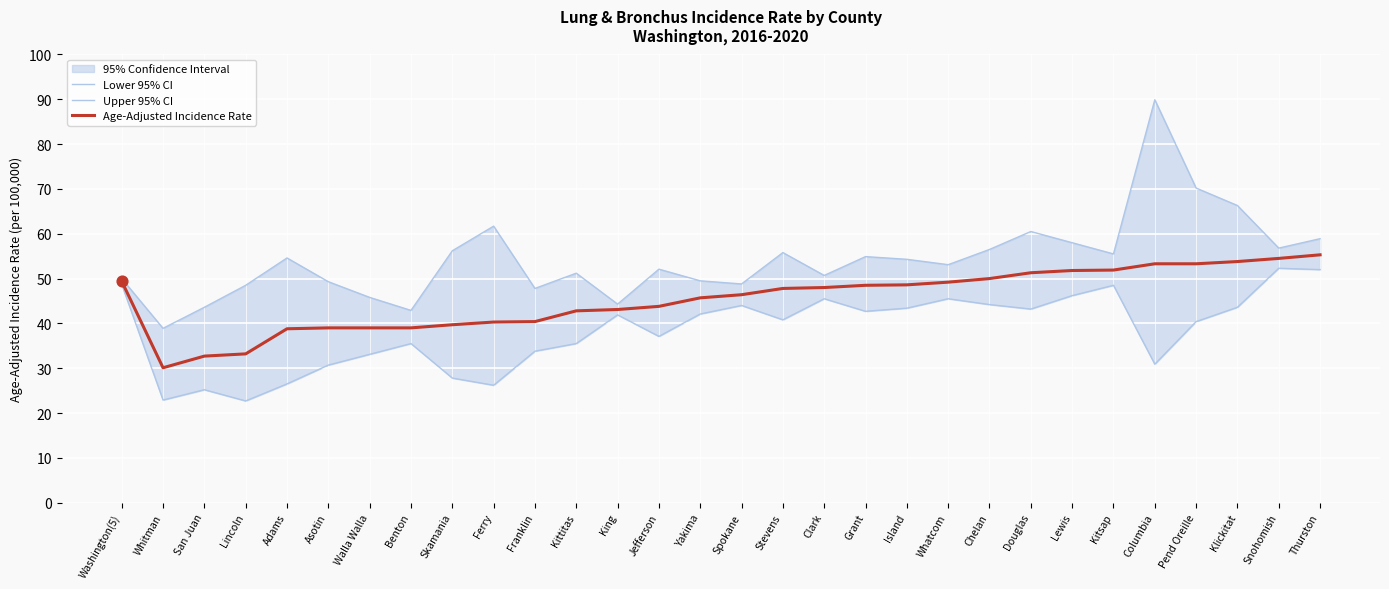

Which series has the widest spread of Y values?

Upper 95% CI